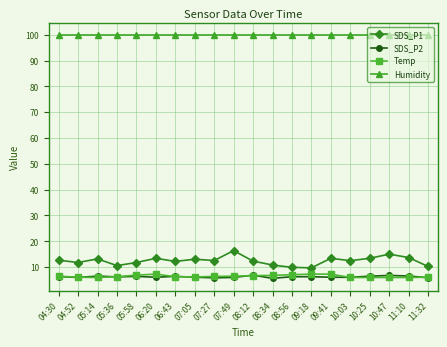

What is the average value of the SDS_P2 series?

6.3